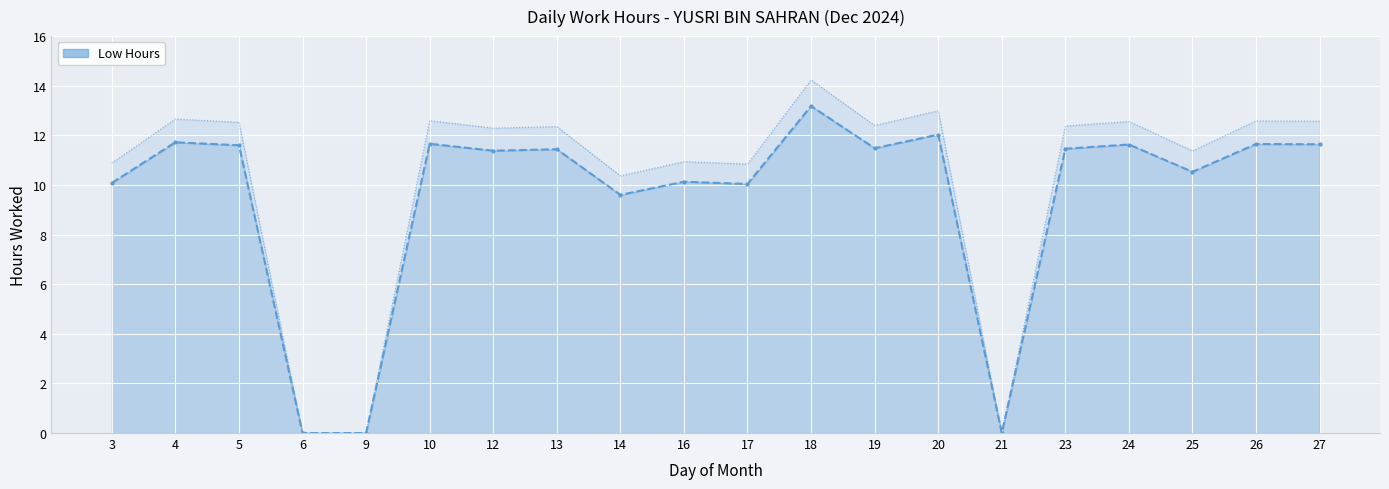

Reading left to right, extract all data points from this chart.

3=10.1	4=11.7	5=11.6	6=0.0	9=0.0	10=11.7	12=11.4	13=11.4	14=9.6	16=10.1	17=10.0	18=13.2	19=11.5	20=12.0	21=0.0	23=11.5	24=11.6	25=10.5	26=11.7	27=11.6